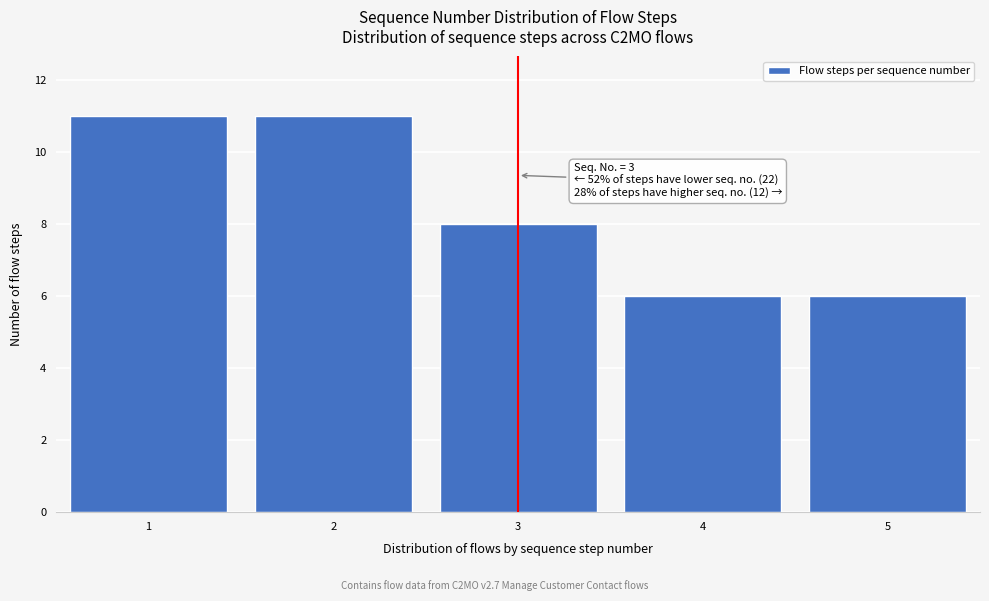

Reading left to right, extract all data points from this chart.

11	11	8	6	6